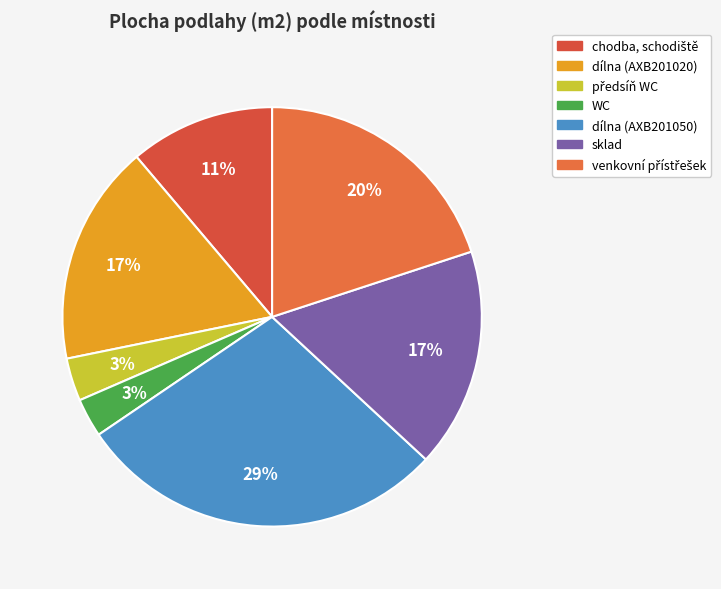

How many segments does this pie chart have?

7